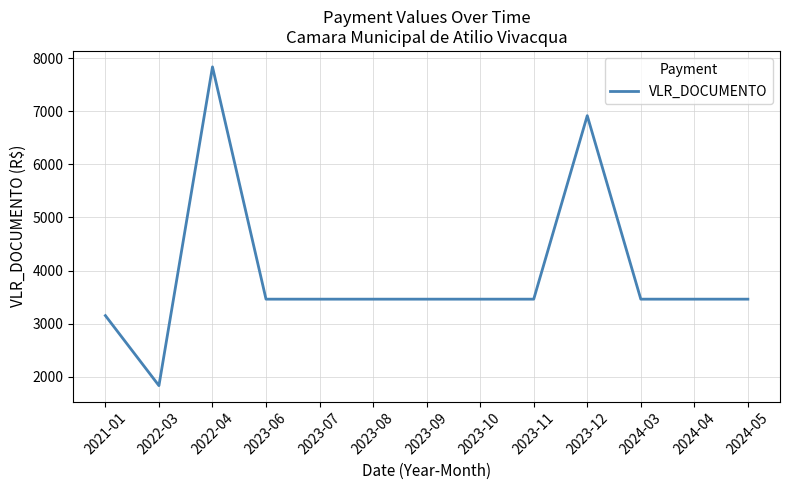

Approximately how many times larger is the value at 2023-09 compared to 2024-03?

1.0